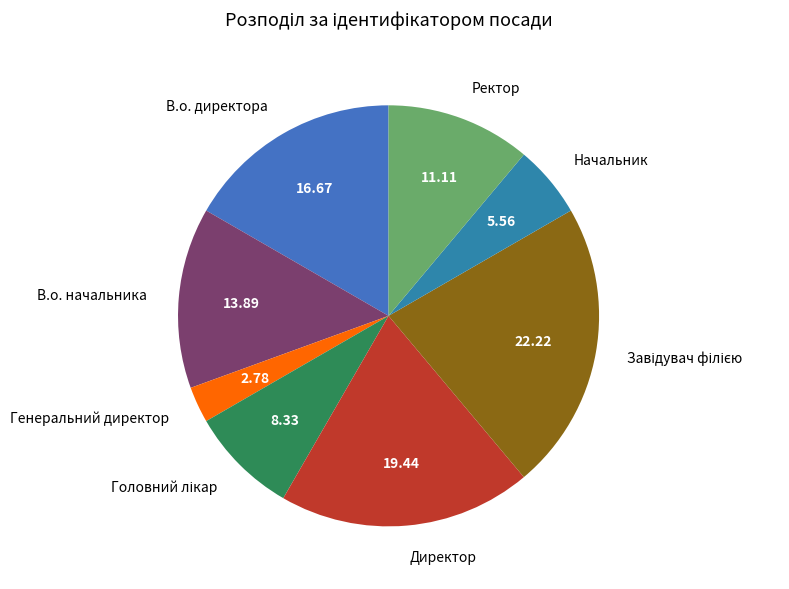

Which slice is the smallest?

Генеральний директор